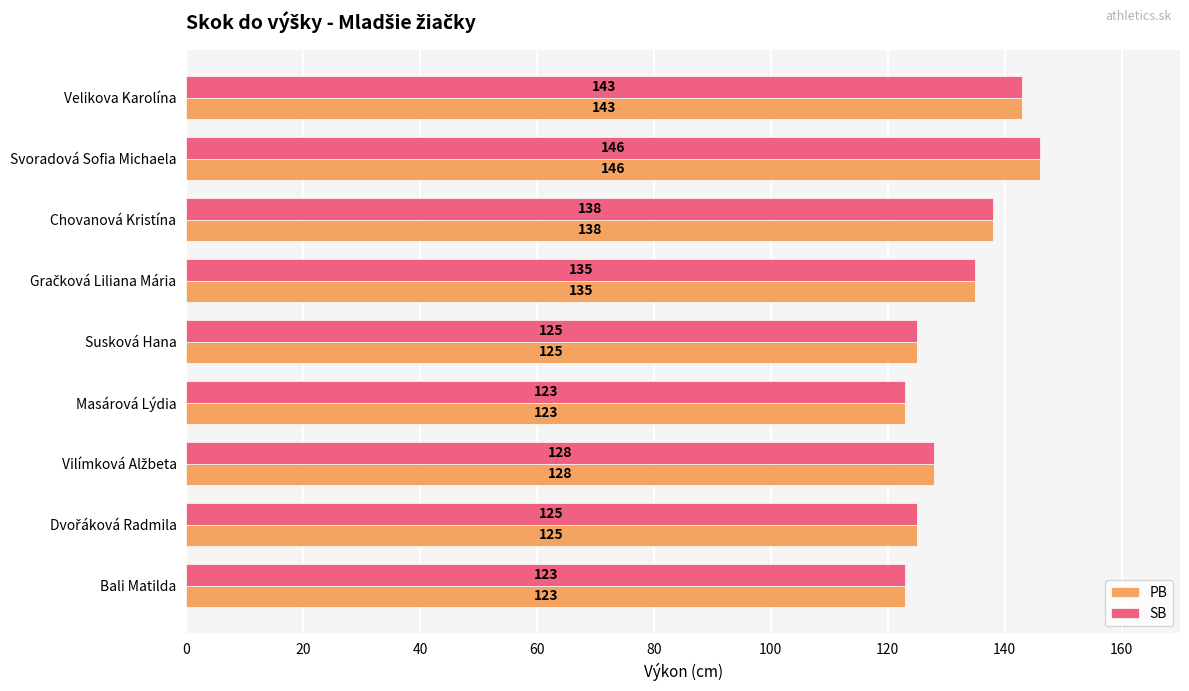

What value does the PB series have at Velikova Karolína, to the nearest 5?

145